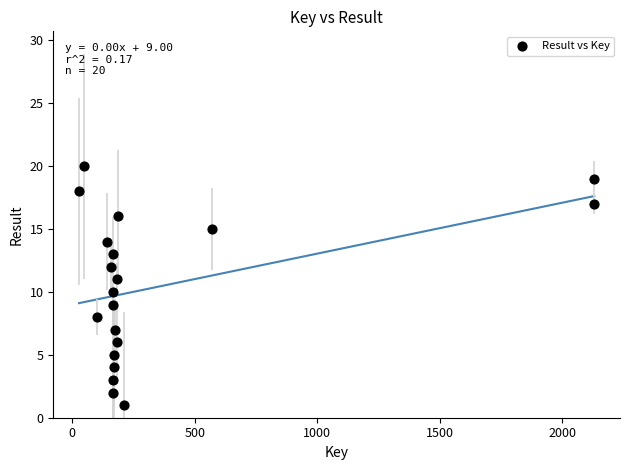

What is the range of Y values (max minus min)?

19